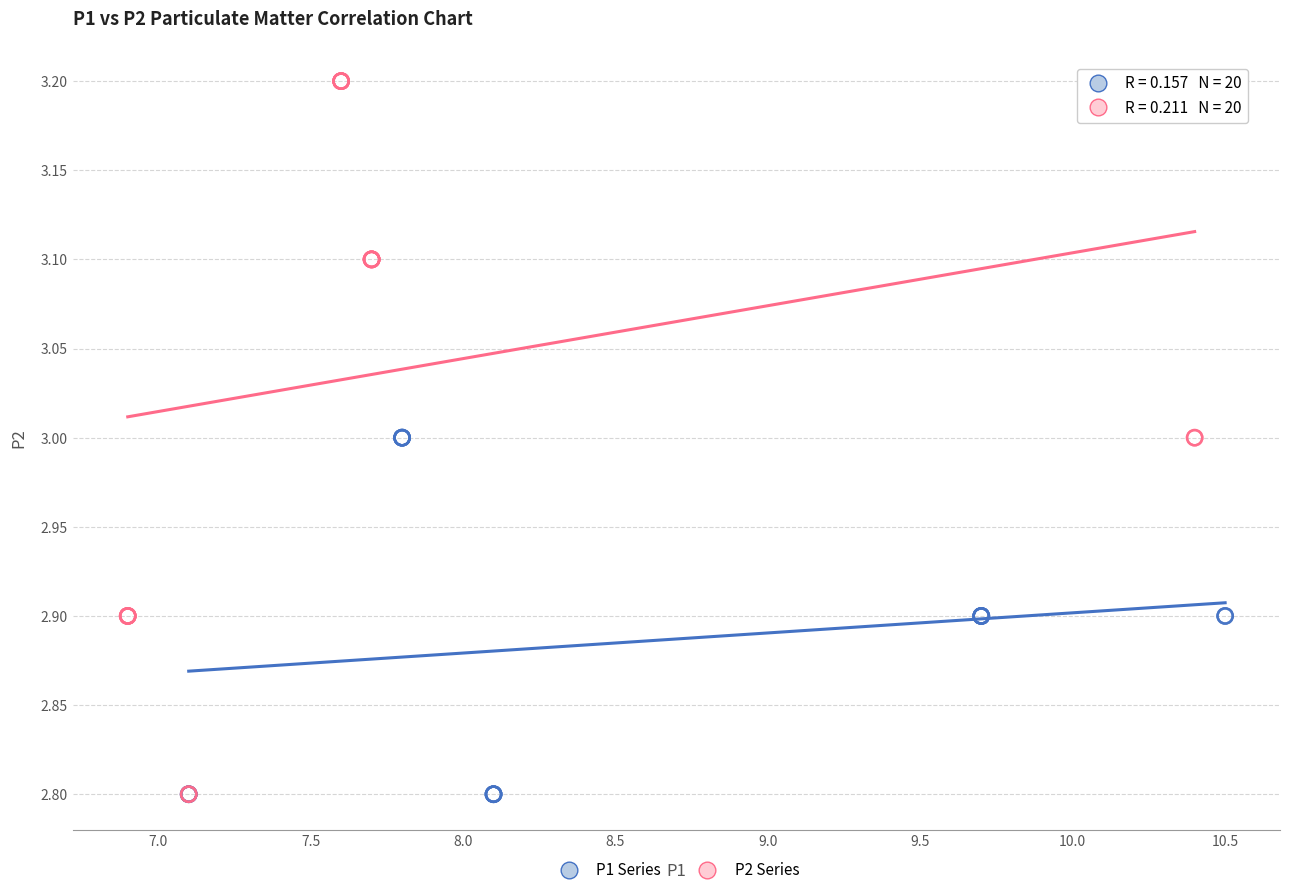

Which series reaches the maximum Y coordinate?

P2 Series